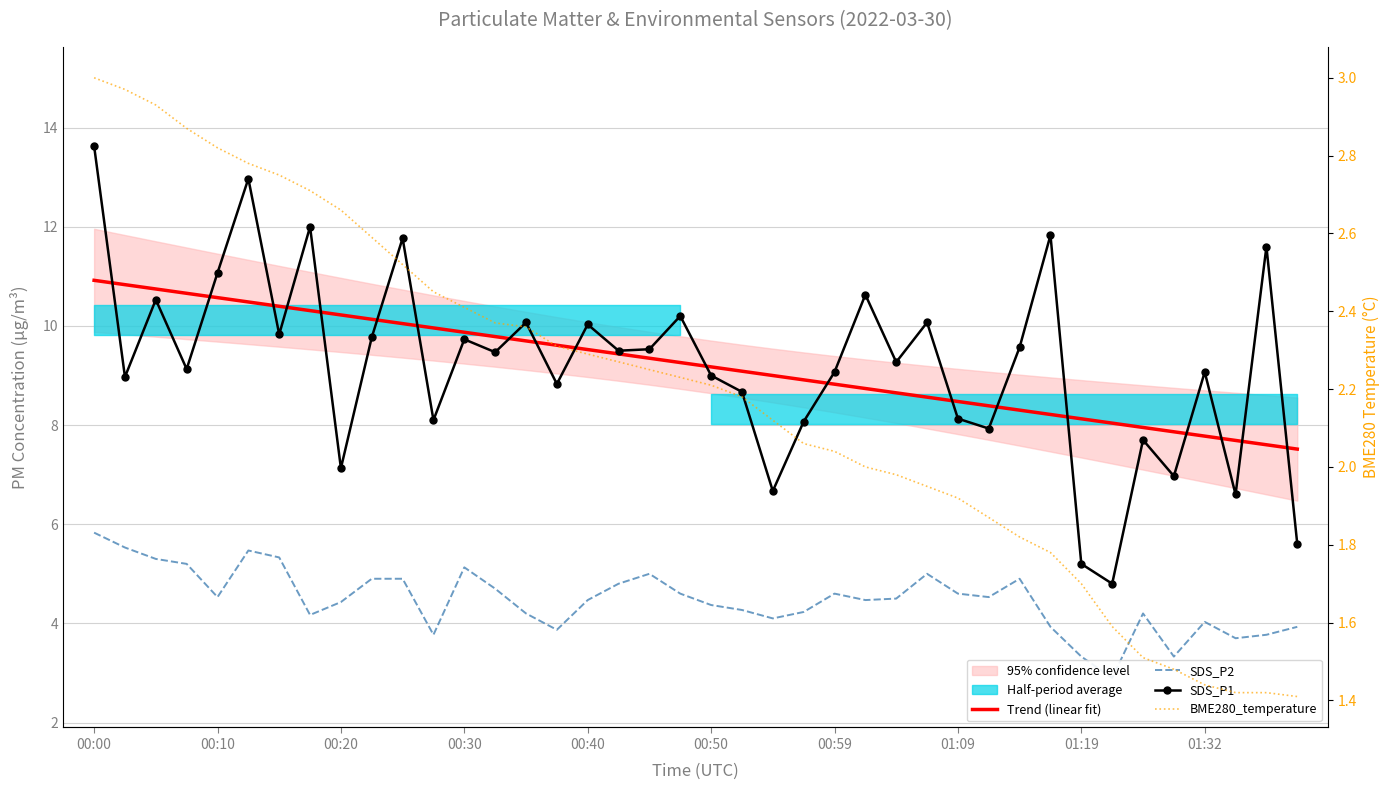

What is the sum of the Trend (linear fit) values at 11 and 00:40?

20.5